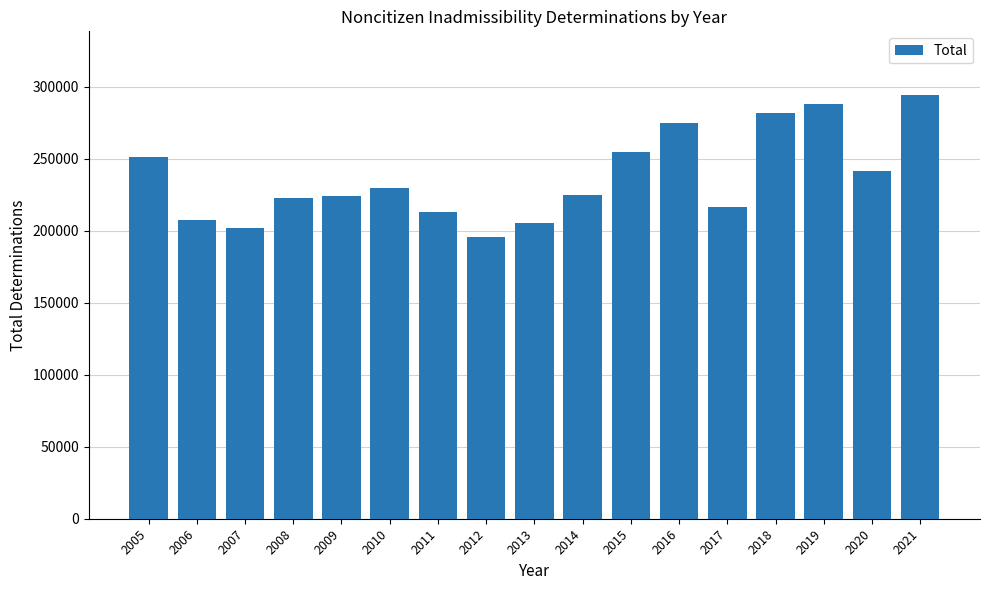

What is the change in value from 2011 to 2021?

+81006